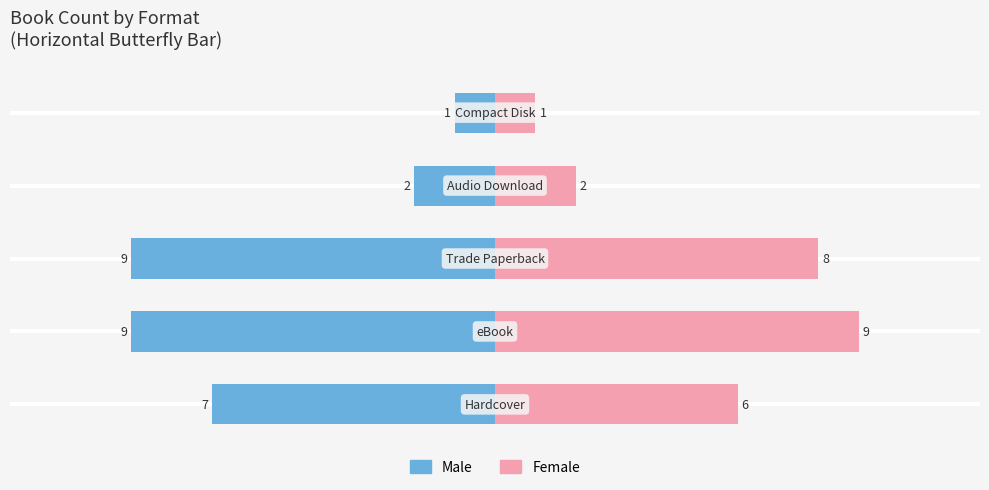

What is the difference between the maximum and minimum values in the Male series?

8